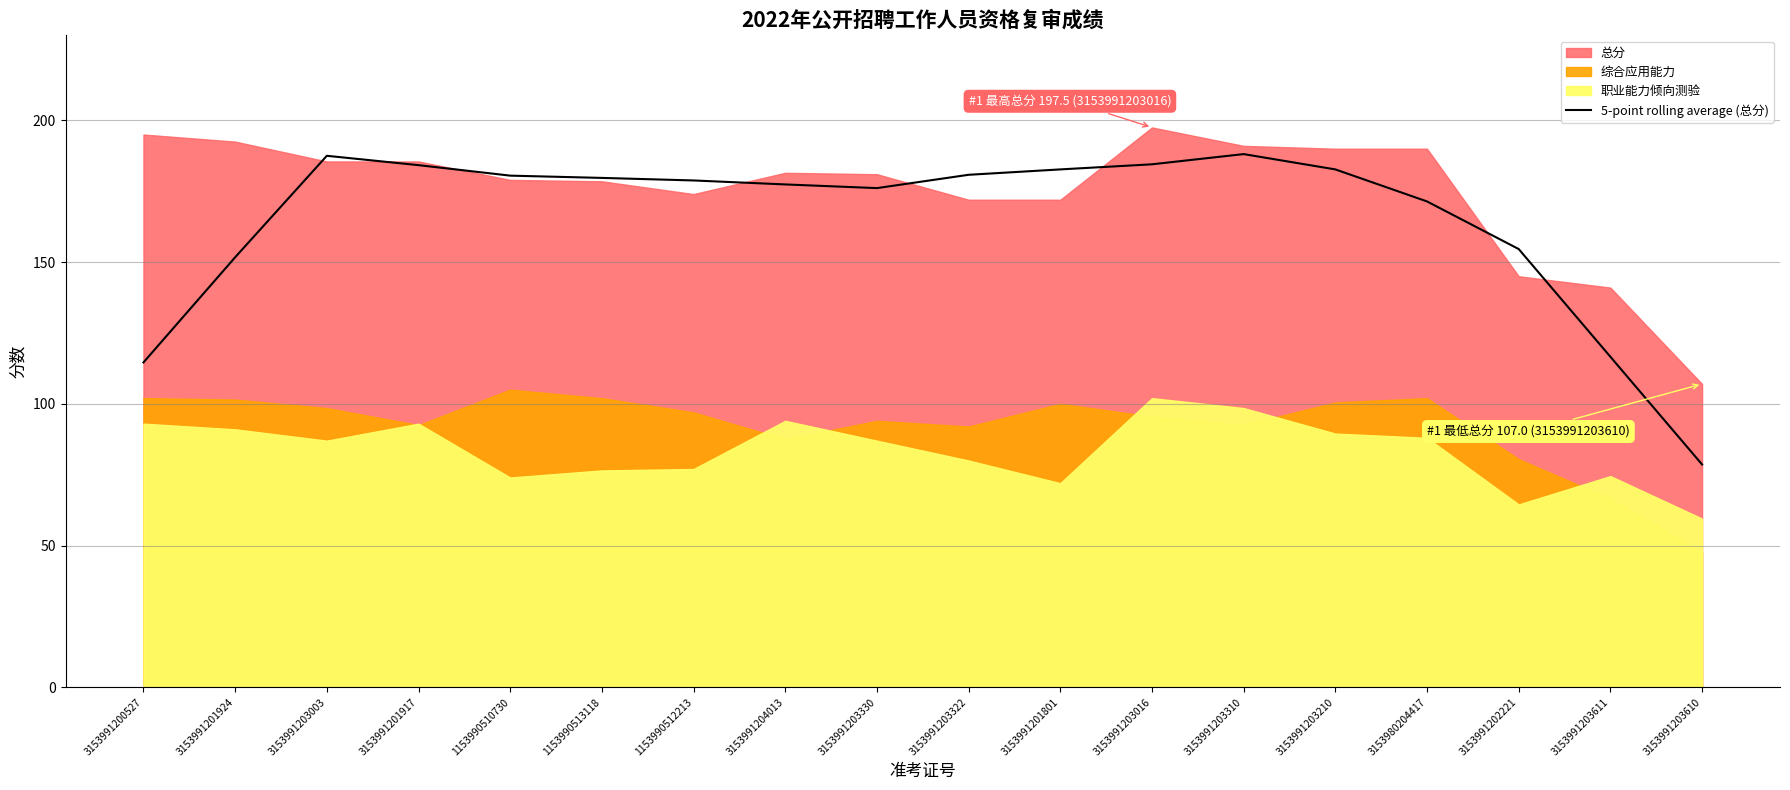

What is the label of the 18th point from the left?

3153991203610